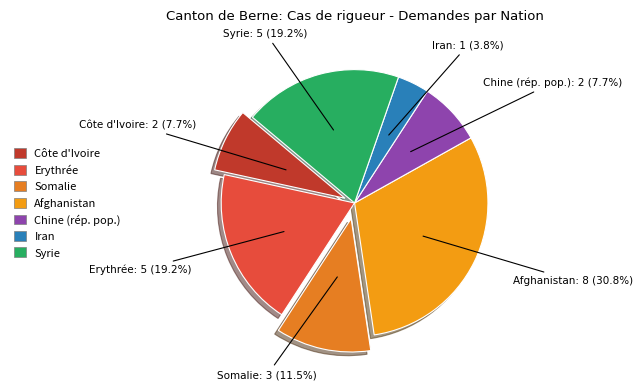

How many segments does this pie chart have?

7